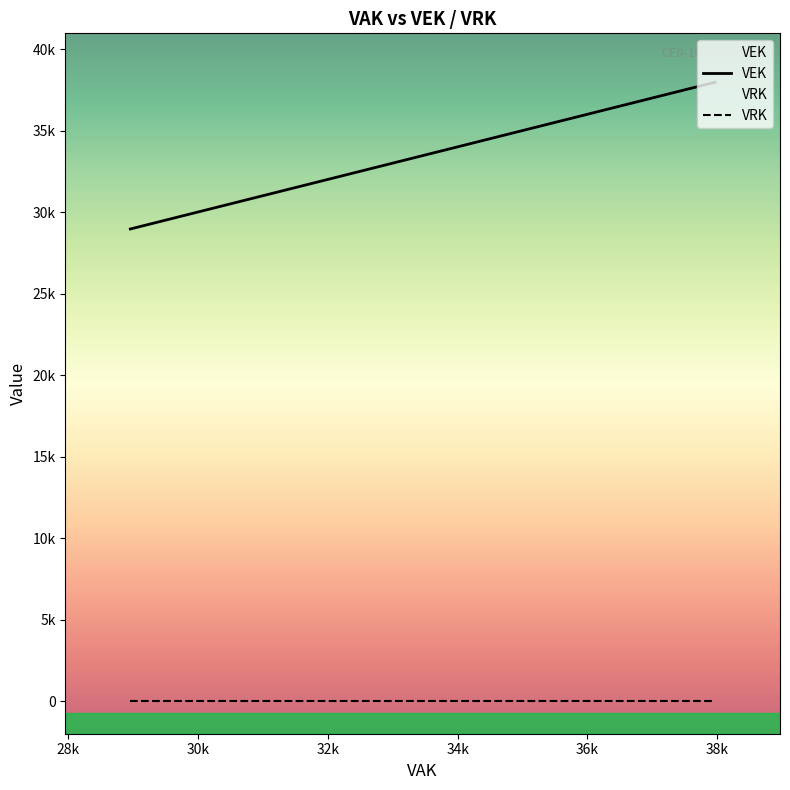

True or false: VEK and VRK intersect in this chart.

False